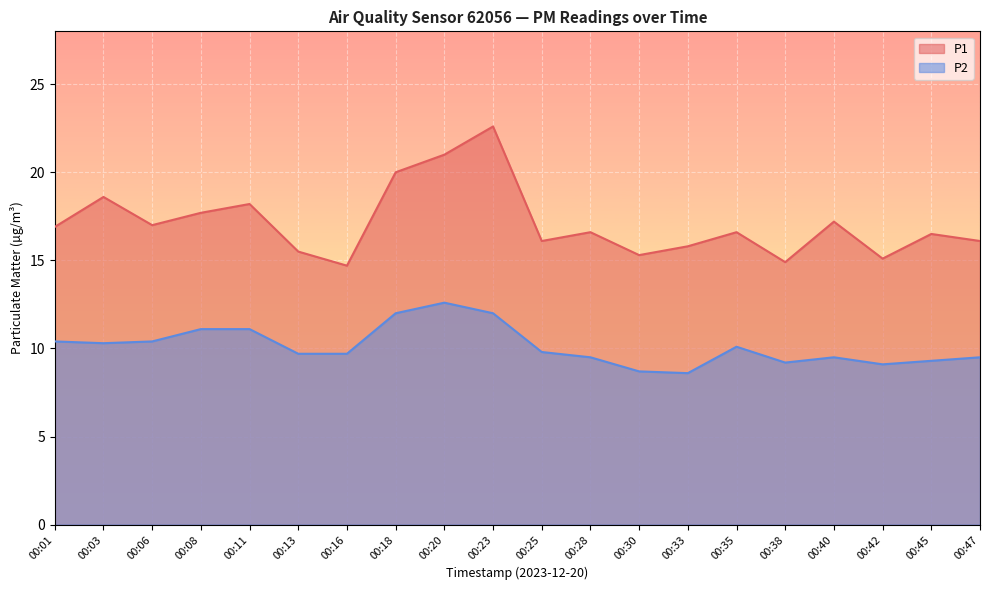

What is the lowest value of the P2 series?

8.6